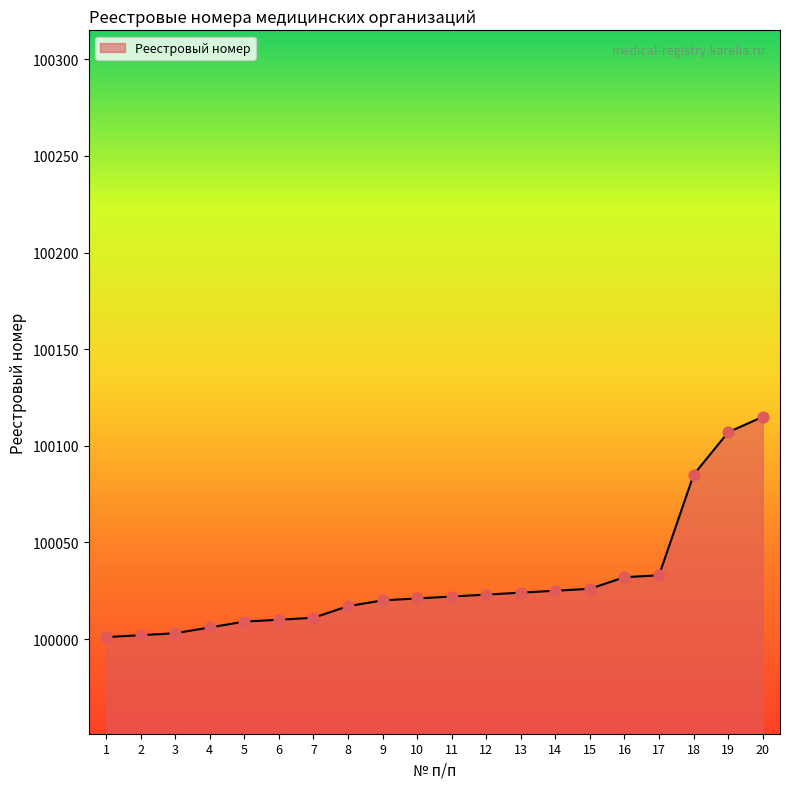

Between 8 and 9, which is larger?

9